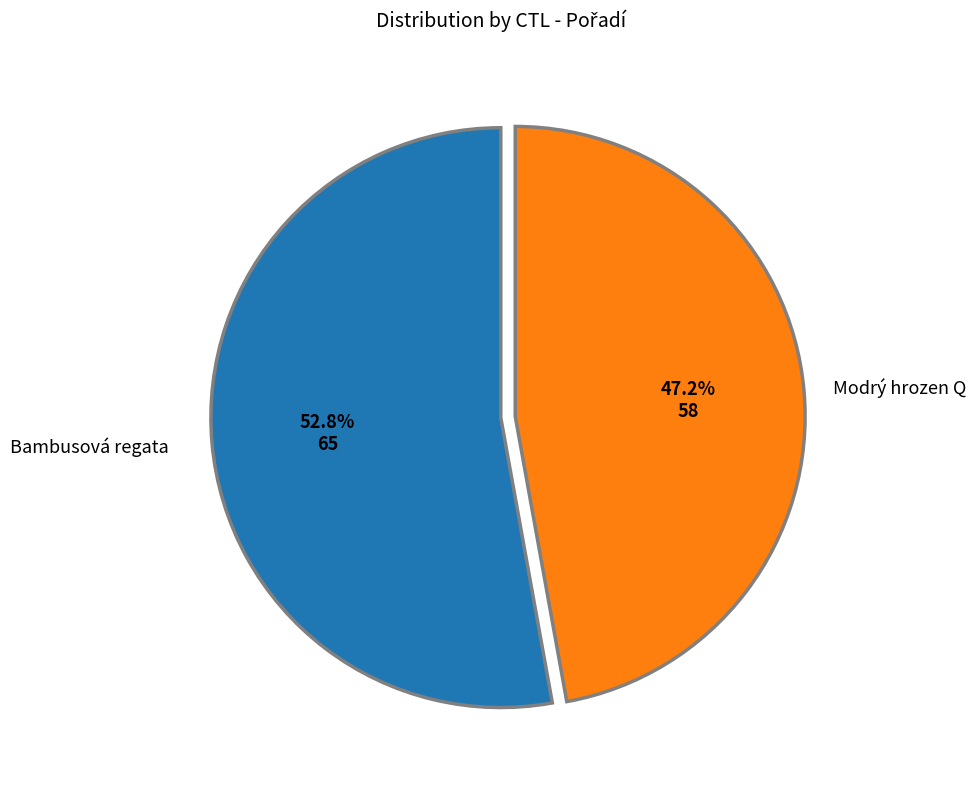

Which has a higher value, Modrý hrozen Q or Bambusová regata?

Bambusová regata